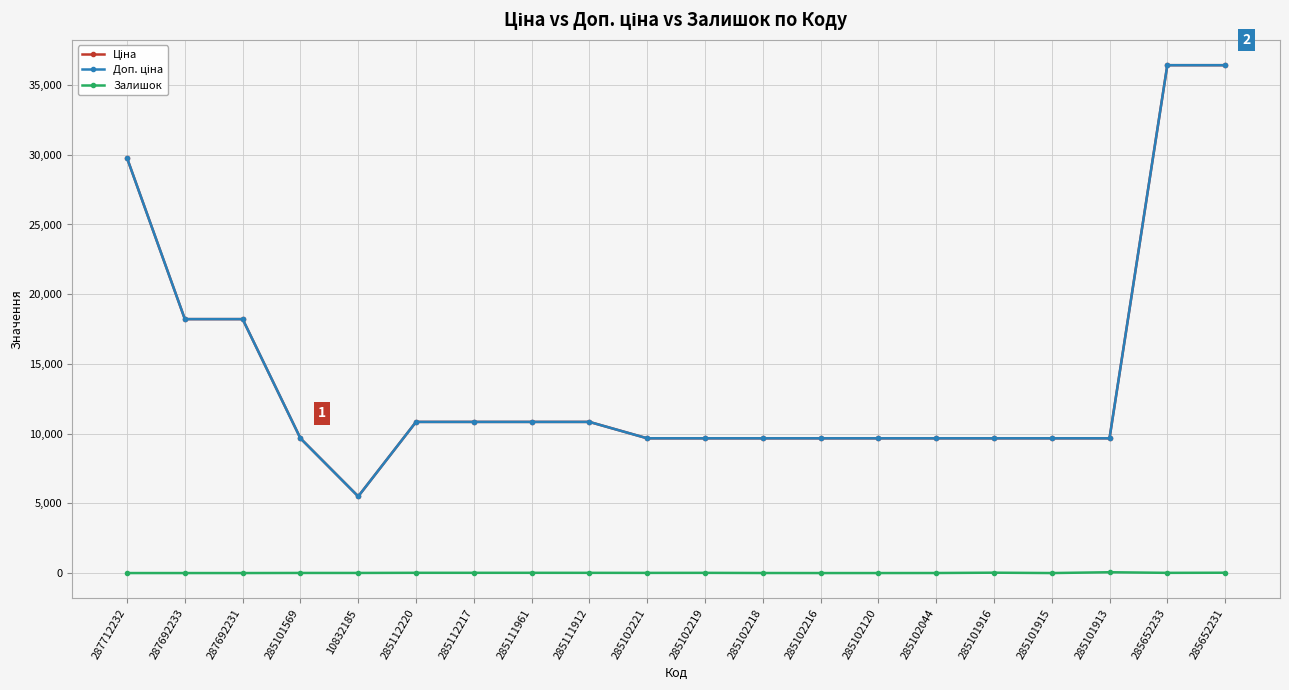

Does the chart have visible grid lines?

Yes